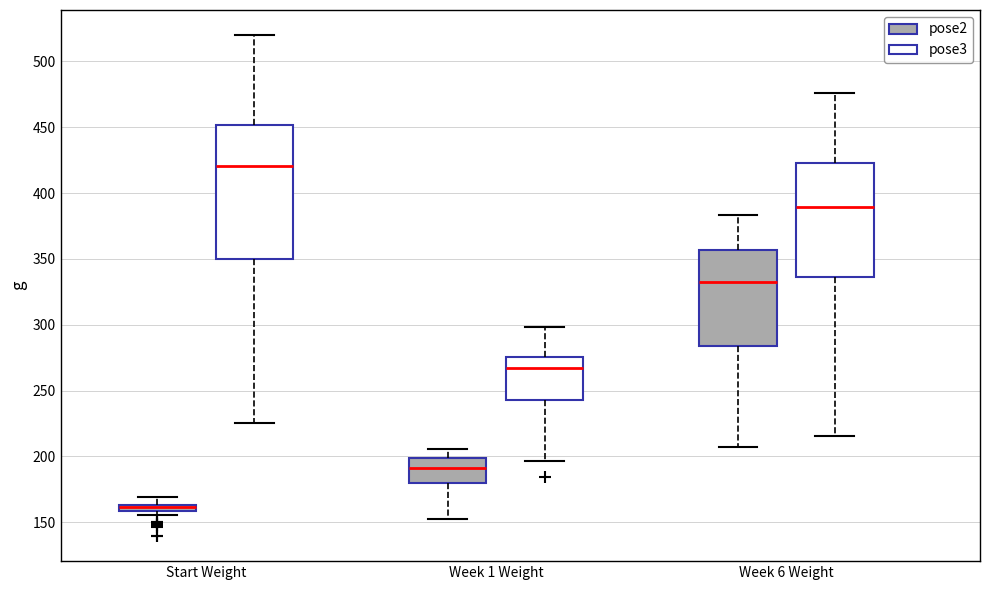

Comparing the boxes themselves (not the whiskers), which one is the tallest?

Start Weight (pose3)